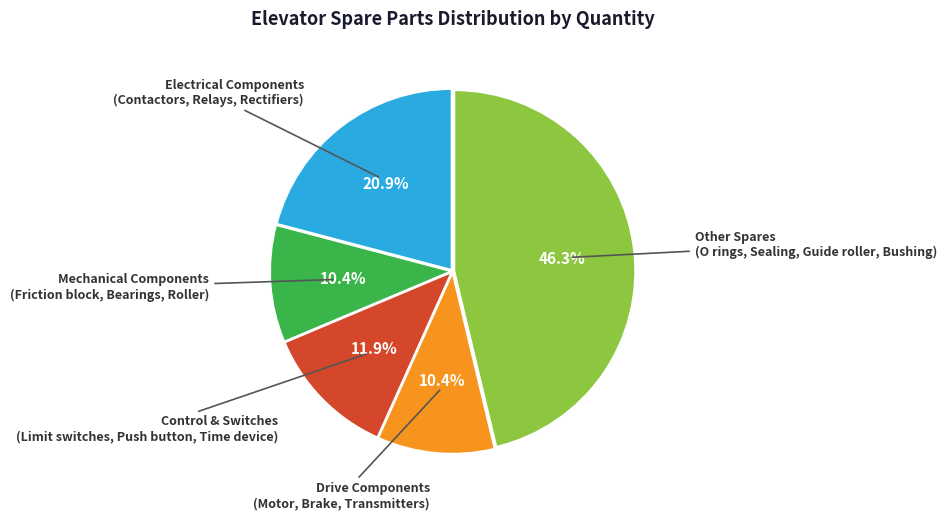

Is there any slice that represents more than half of the pie?

No